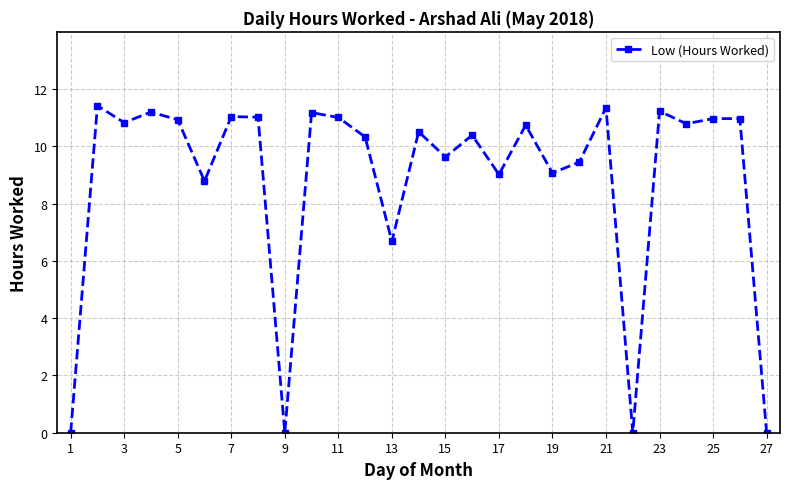

Does the chart have visible grid lines?

Yes